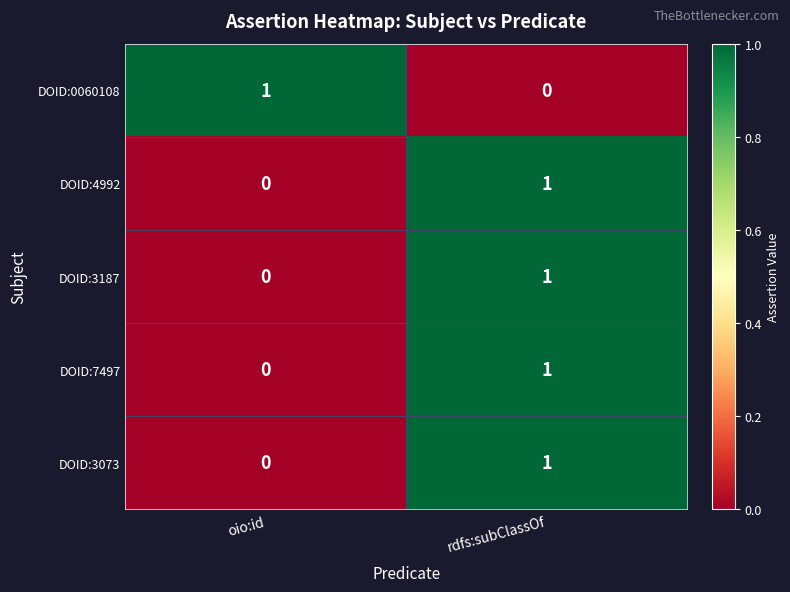

At which category is the sum across all series the highest?

rdfs:subClassOf